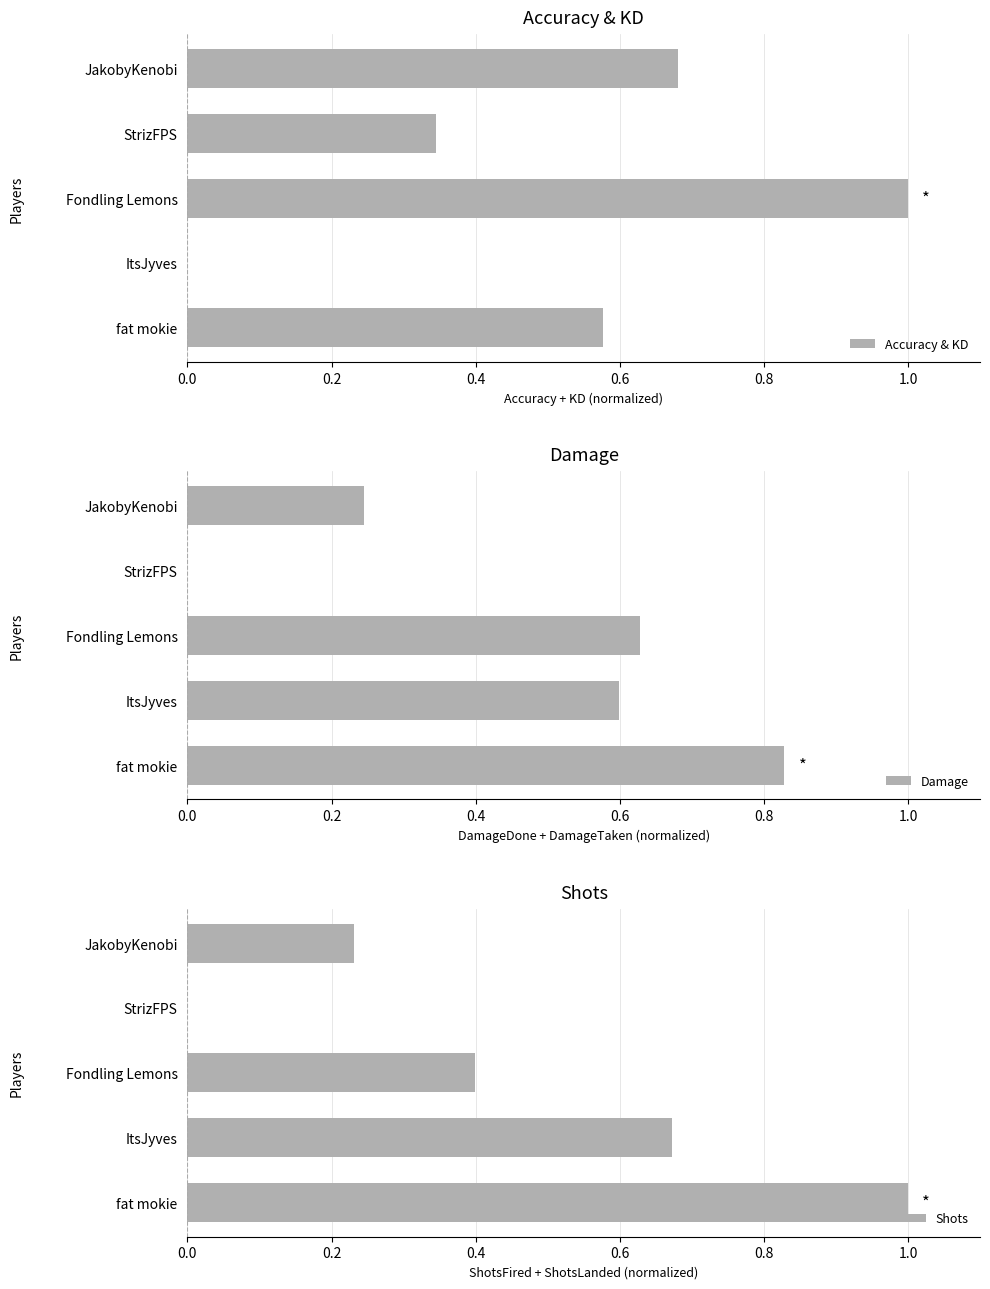

List the series in order of their peak value, lowest first.

Damage, Accuracy & KD, Shots